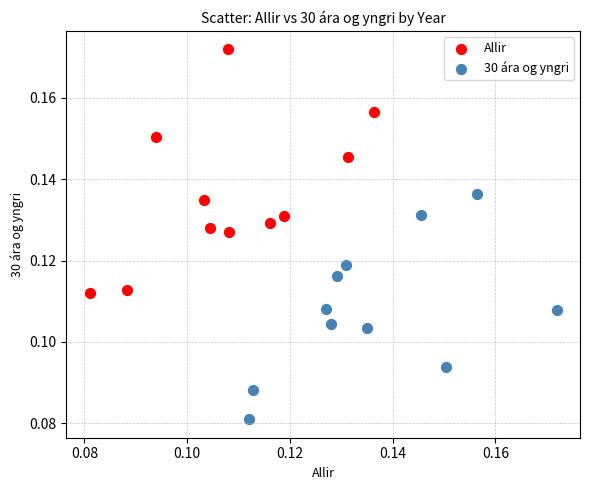

Which series reaches the maximum Y coordinate?

Allir